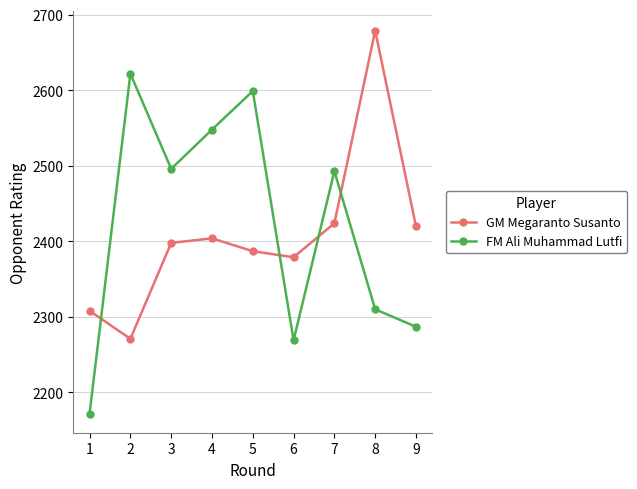

Between which two adjacent categories do FM Ali Muhammad Lutfi and GM Megaranto Susanto first intersect?

1 and 2